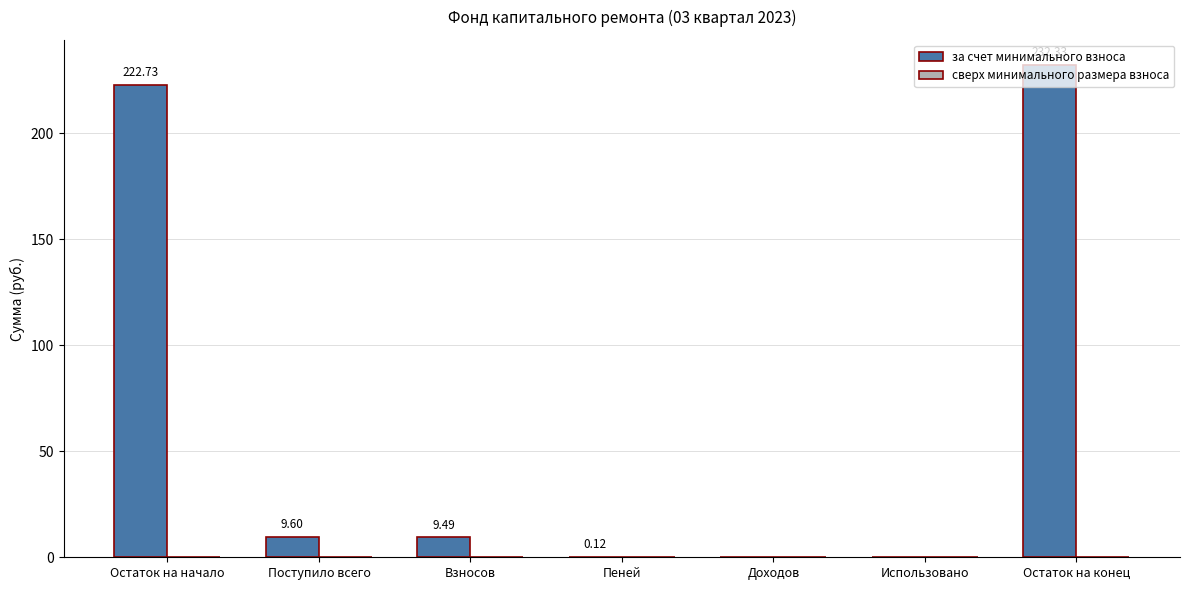

Where is the data nearest to the value 116?

Поступило всего